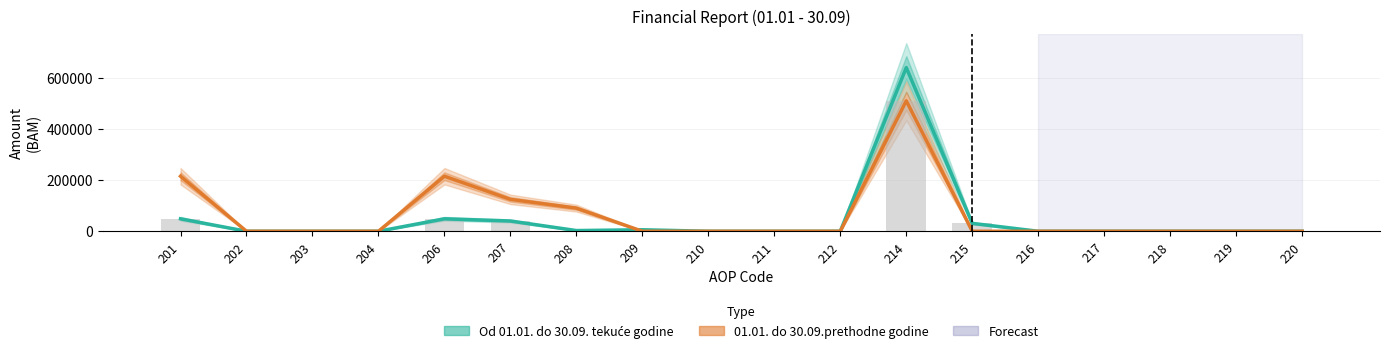

What is the value of the Od 01.01. do 30.09. tekuće godine bar at the 12th from the left?

641454